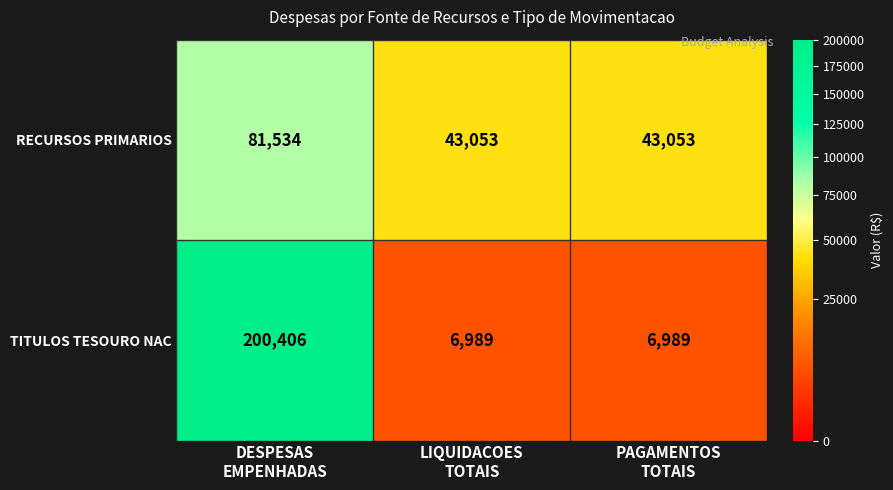

At which category is the sum across all series the highest?

DESPESAS
EMPENHADAS